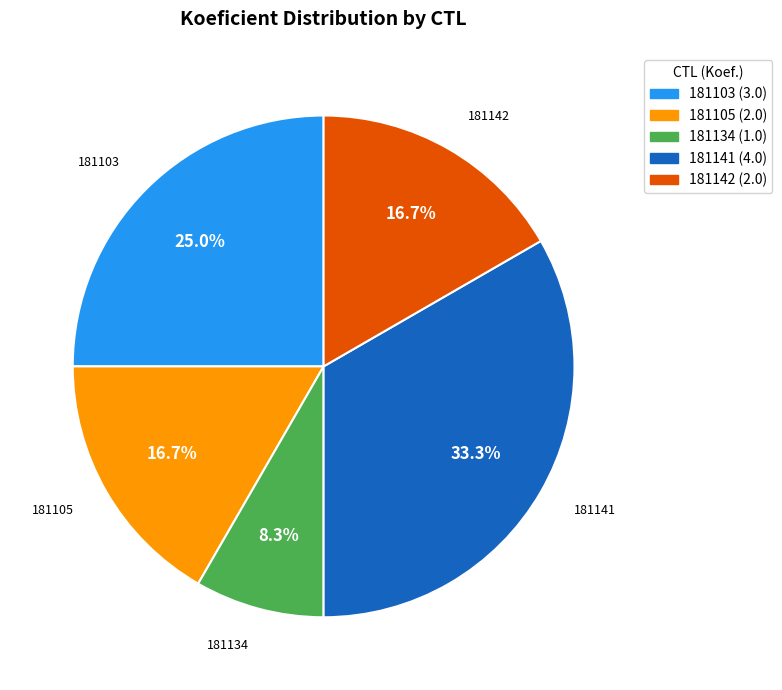

To the nearest percent, what is the difference between the largest and smallest slice percentages?

25%